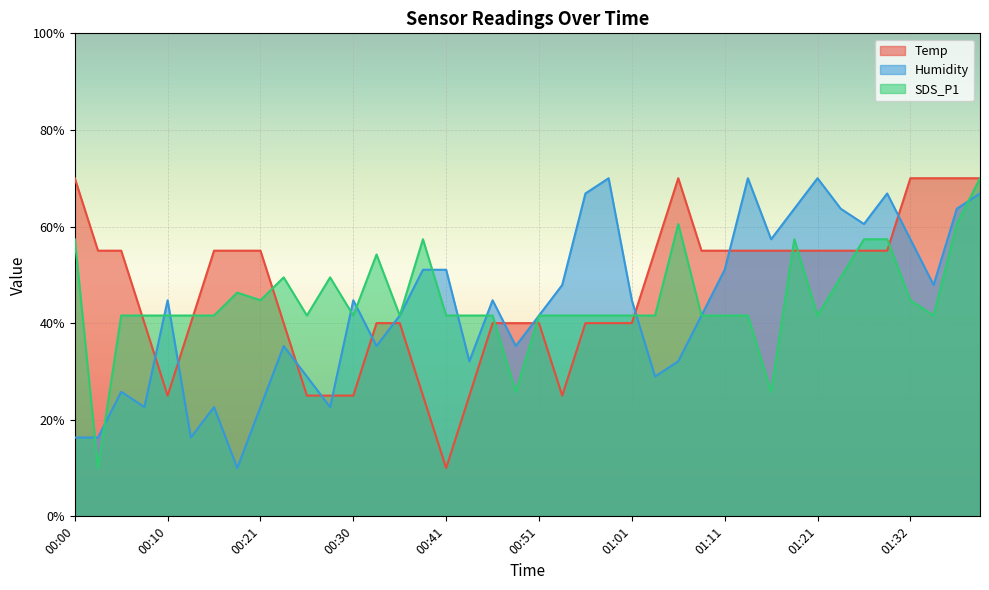

Reading right to left, transcribe all the data shown in this chart.

Temp: 70.0	70.0	70.0	70.0	55.0	55.0	55.0	55.0	55.0	55.0	55.0	55.0	55.0	70.0	55.0	40.0	40.0	40.0	25.0	40.0	40.0	40.0	25.0	10.0	25.0	40.0	40.0	25.0	25.0	25.0	40.0	55.0	55.0	55.0	40.0	25.0	40.0	55.0	55.0	70.0
Humidity: 66.8	63.7	47.9	57.4	66.8	60.5	63.7	70.0	63.7	57.4	70.0	51.1	41.6	32.1	28.9	44.7	70.0	66.8	47.9	41.6	35.3	44.7	32.1	51.1	51.1	41.6	35.3	44.7	22.6	28.9	35.3	22.6	10.0	22.6	16.3	44.7	22.6	25.8	16.3	16.3
SDS_P1: 70.0	60.5	41.6	44.7	57.4	57.4	49.5	41.6	57.4	25.8	41.6	41.6	41.6	60.5	41.6	41.6	41.6	41.6	41.6	41.6	25.8	41.6	41.6	41.6	57.4	41.6	54.2	41.6	49.5	41.6	49.5	44.7	46.3	41.6	41.6	41.6	41.6	41.6	10.0	57.4